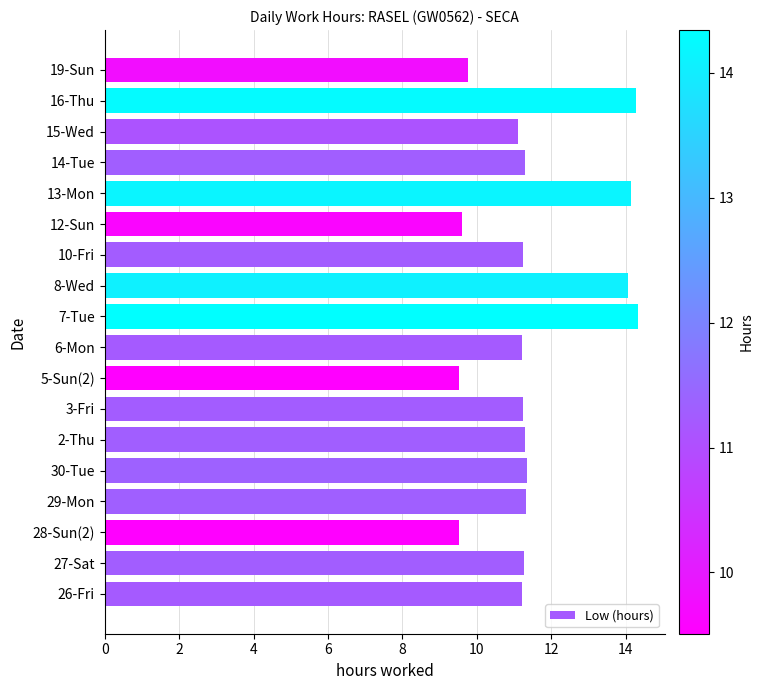

Between 5-Sun(2) and 3-Fri, which is larger?

3-Fri